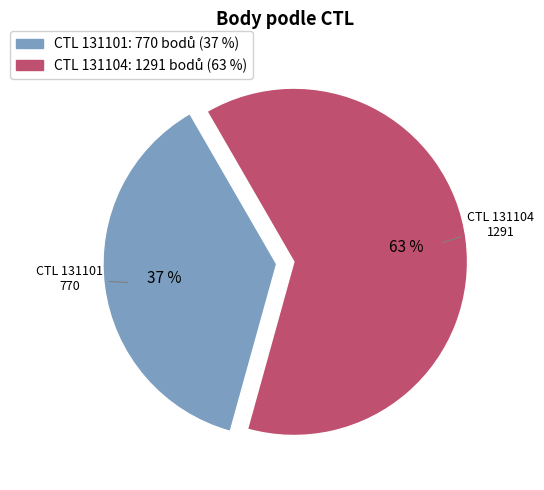

Does any single category account for the majority?

Yes